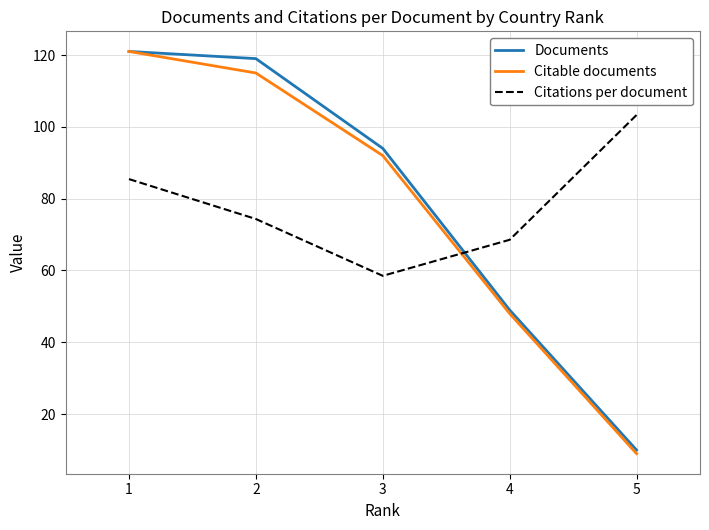

Where do Citations per document and Documents first cross each other?

3 and 4